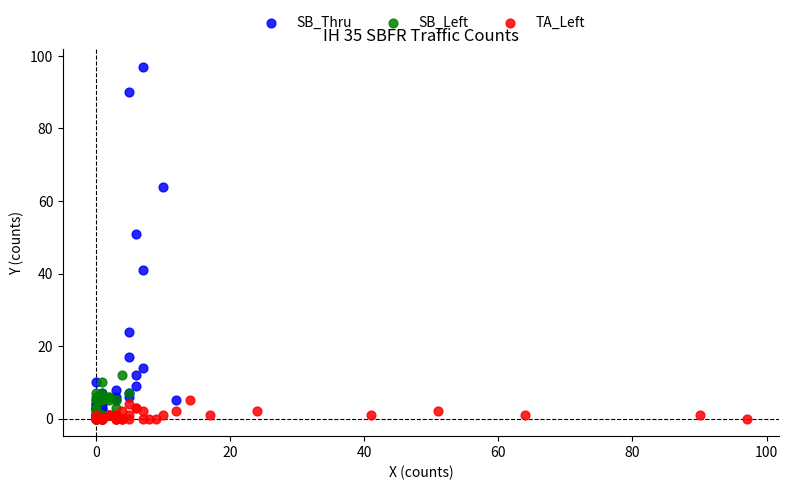

What are all the series names shown in the legend?

SB_Thru, SB_Left, TA_Left